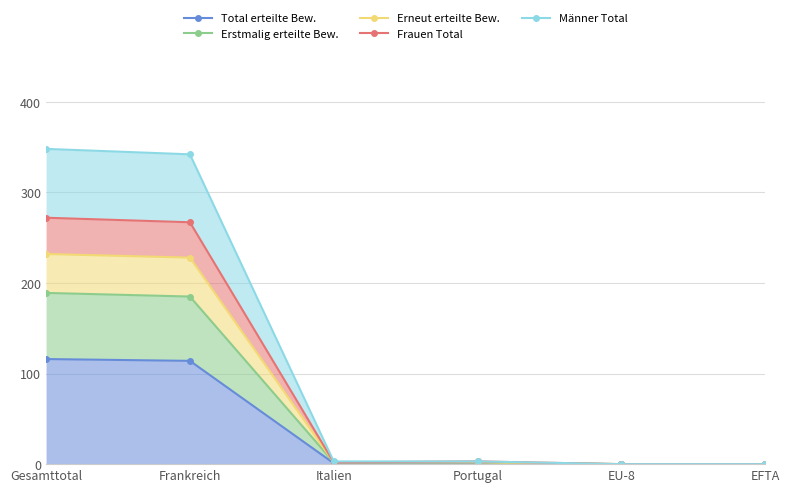

List the labels in order of Frauen Total value, smallest first.

EU-8, EFTA, Italien, Portugal, Frankreich, Gesamttotal